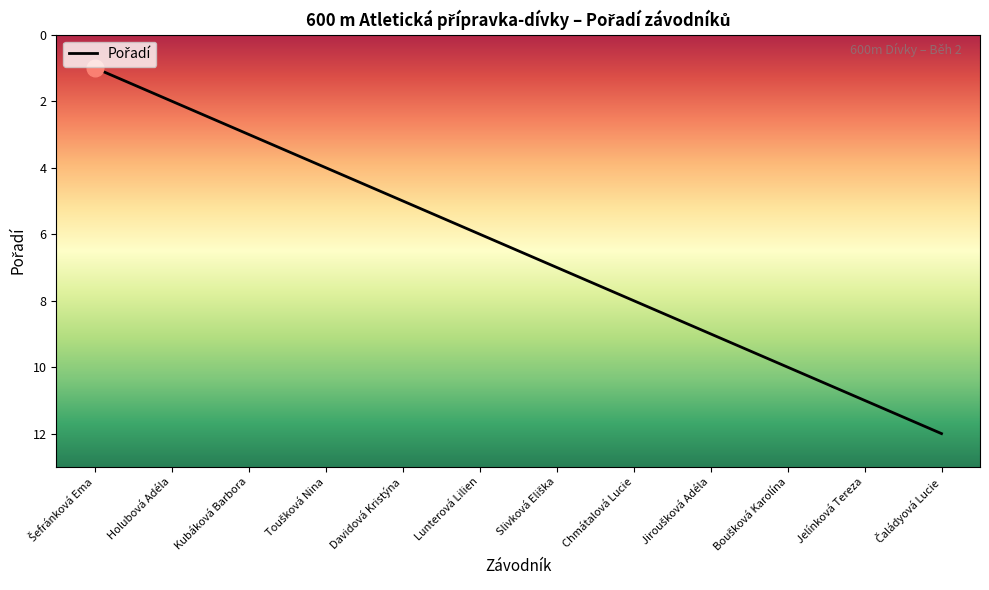

True or false: the data has more than 2 interior local peaks.

False